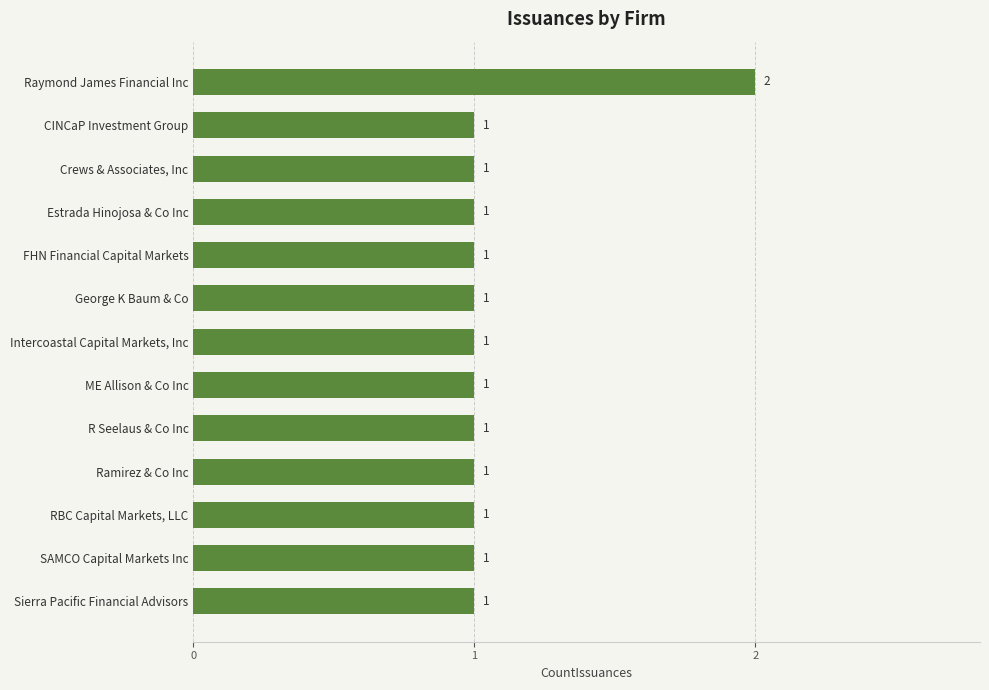

Are the bars grouped side by side (vs. stacked)?

No